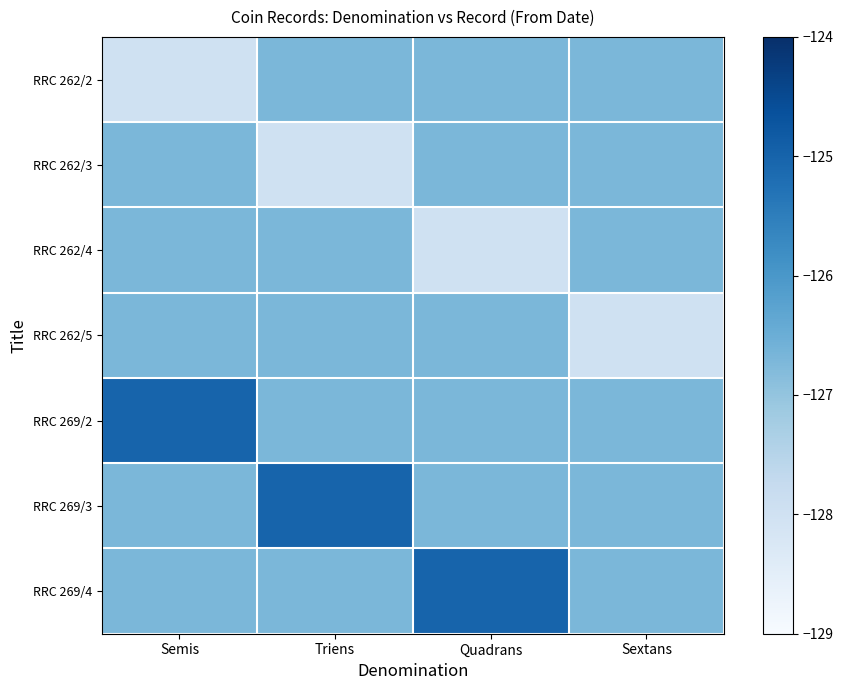

How many series are shown in this chart?

7